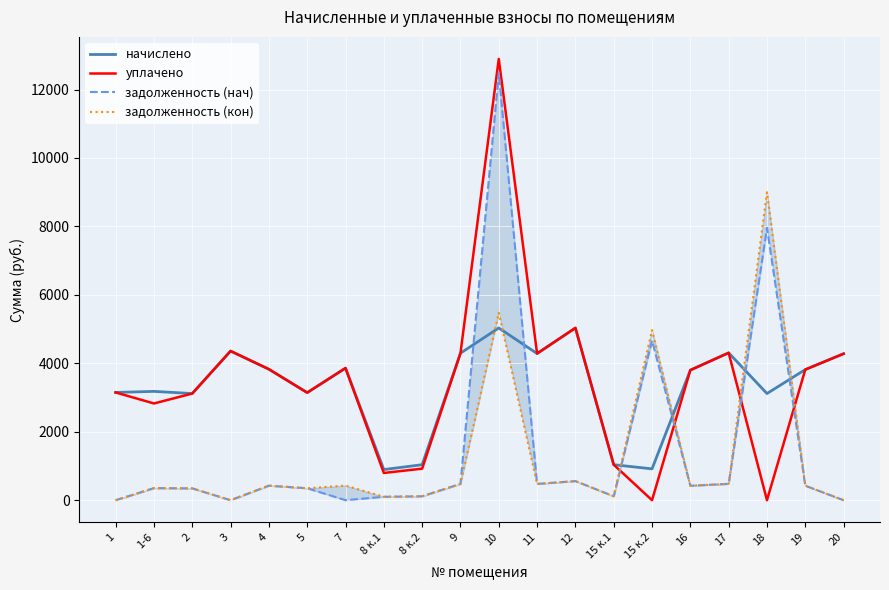

Which series has the largest range (max minus min)?

уплачено